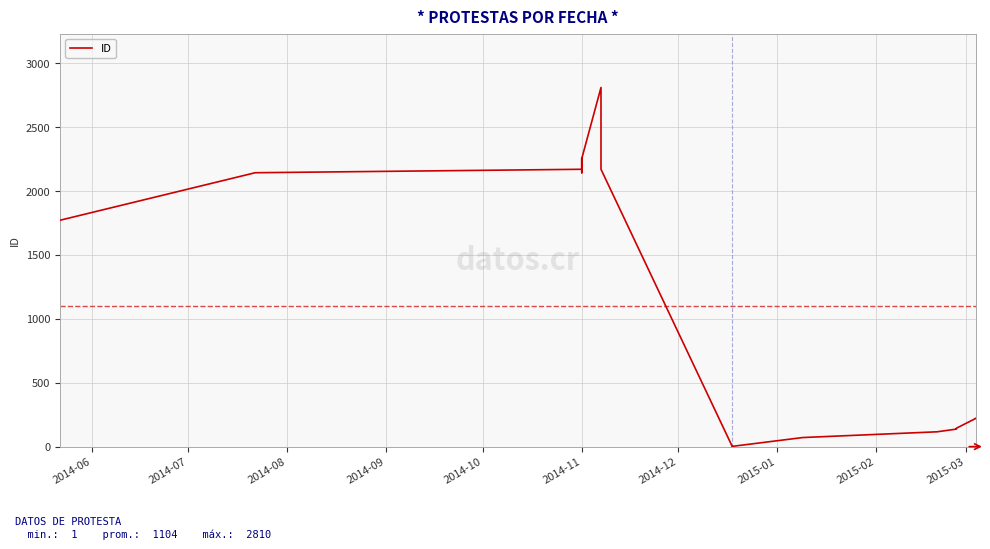

What is the value of the 2nd point from the left?

2143